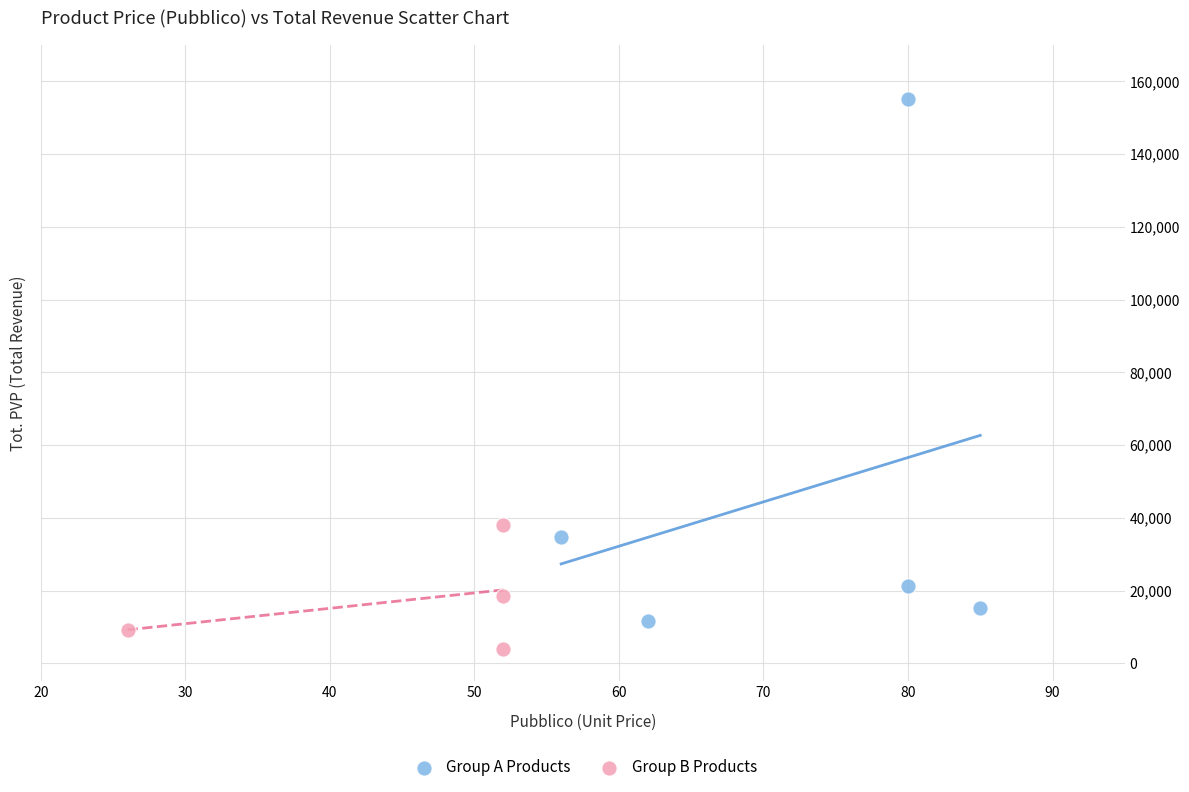

Which series has the largest Y range (max minus min)?

Group A Products